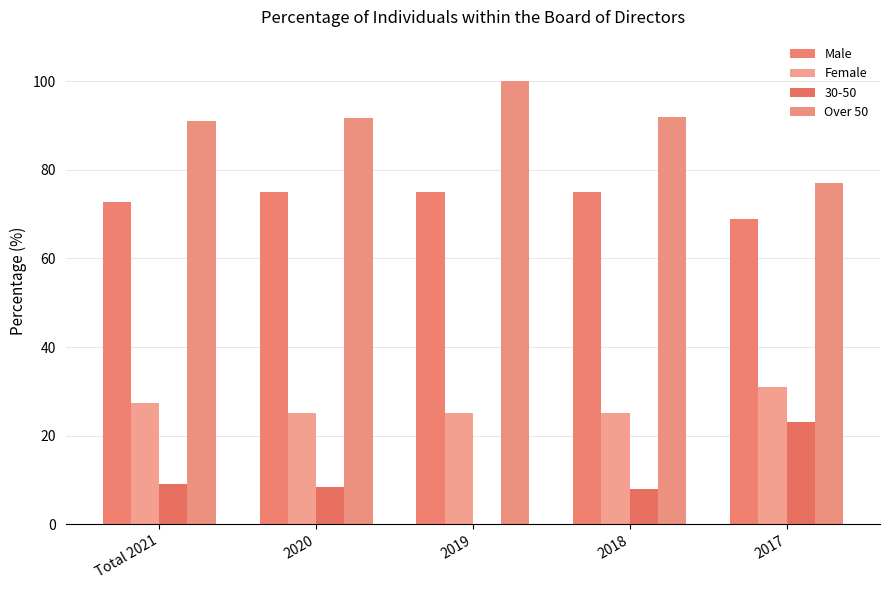

What is the total value across all series at 2018?

200.0